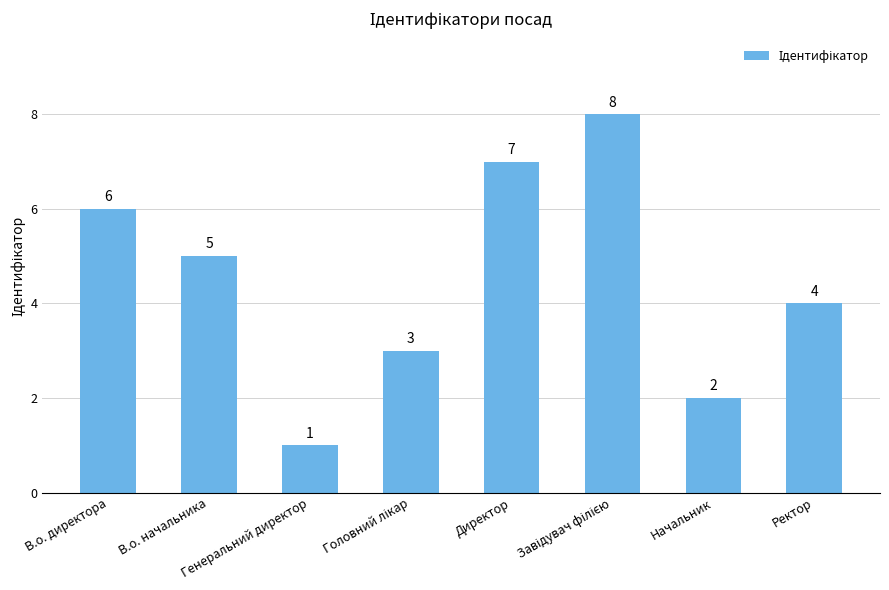

How many data points are less than 5?

4